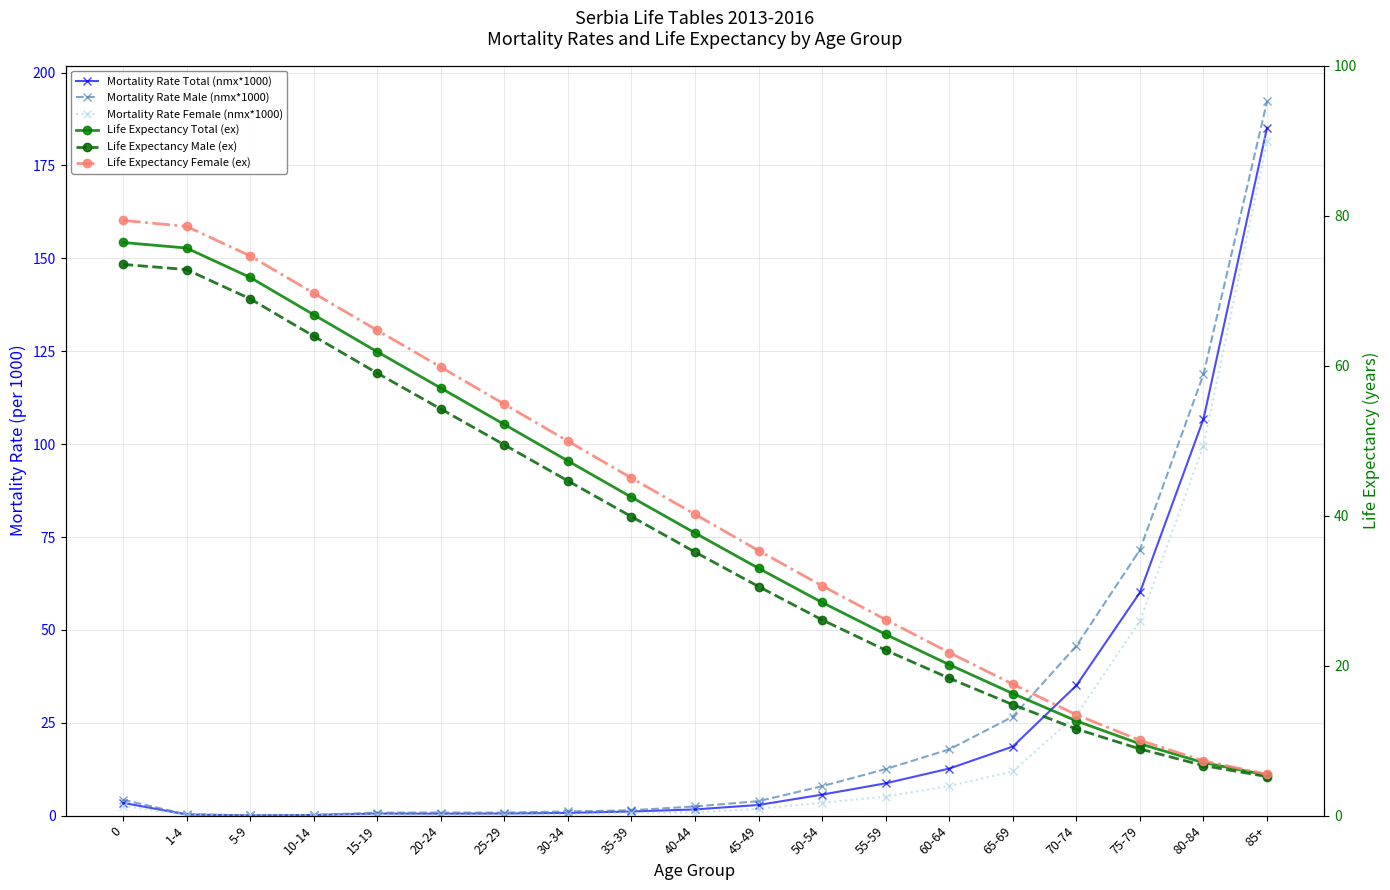

In Mortality Rate Male (nmx*1000), how many points are higher than both neighbors (excluding endpoints)?

1